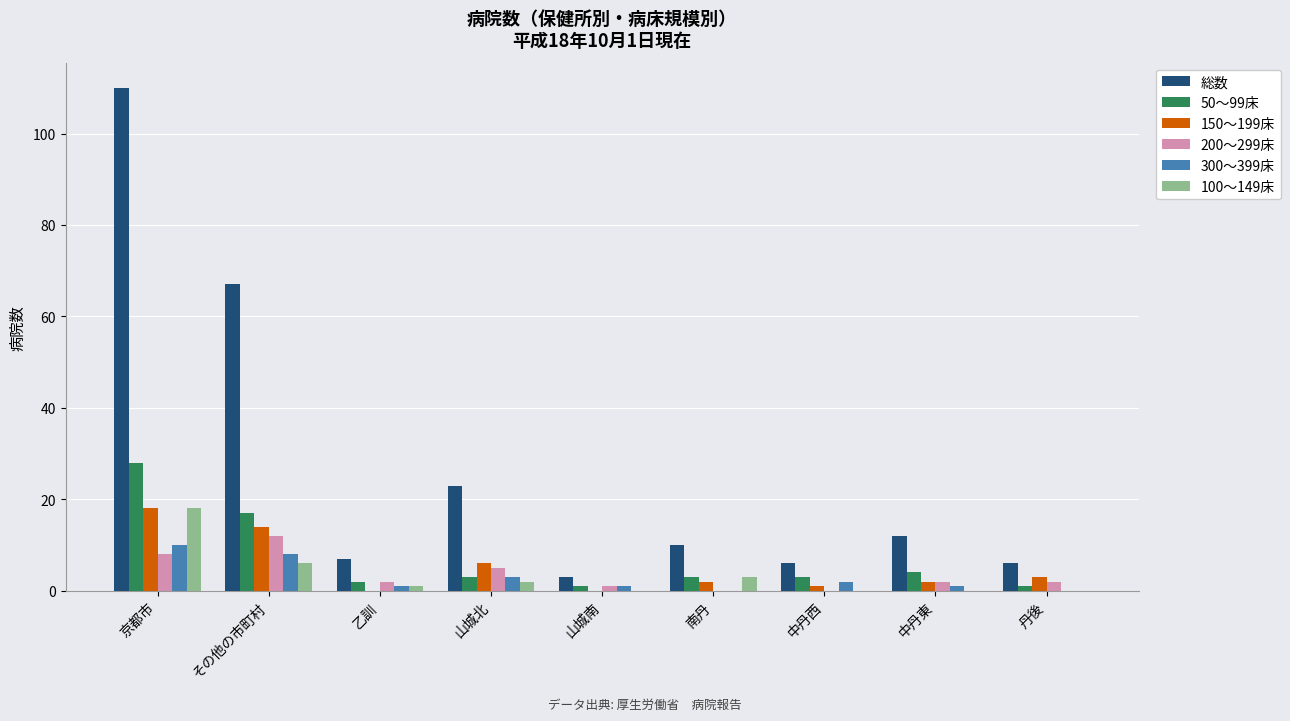

Between 京都市 and 山城北, which series saw the biggest shift?

総数